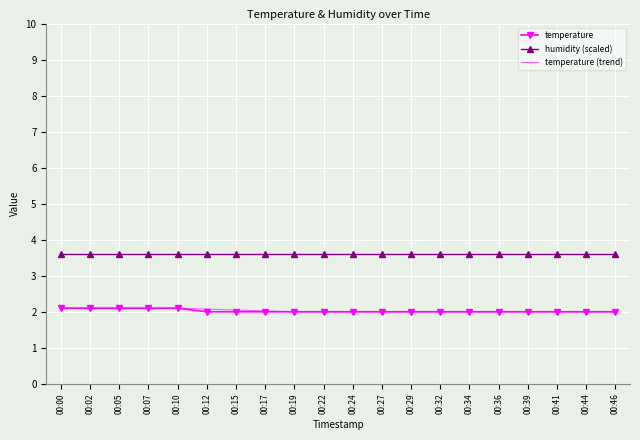

True or false: temperature has a value of 2.0 at 00:17.

True